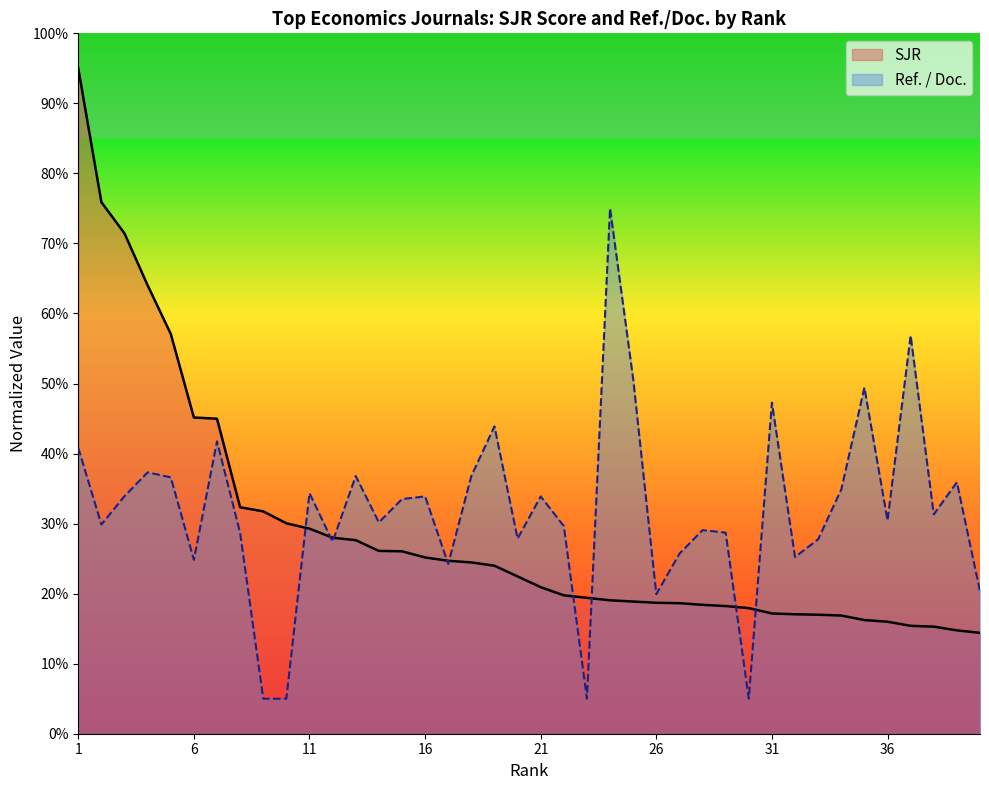

How many intersections are there between SJR and Ref. / Doc.?

9